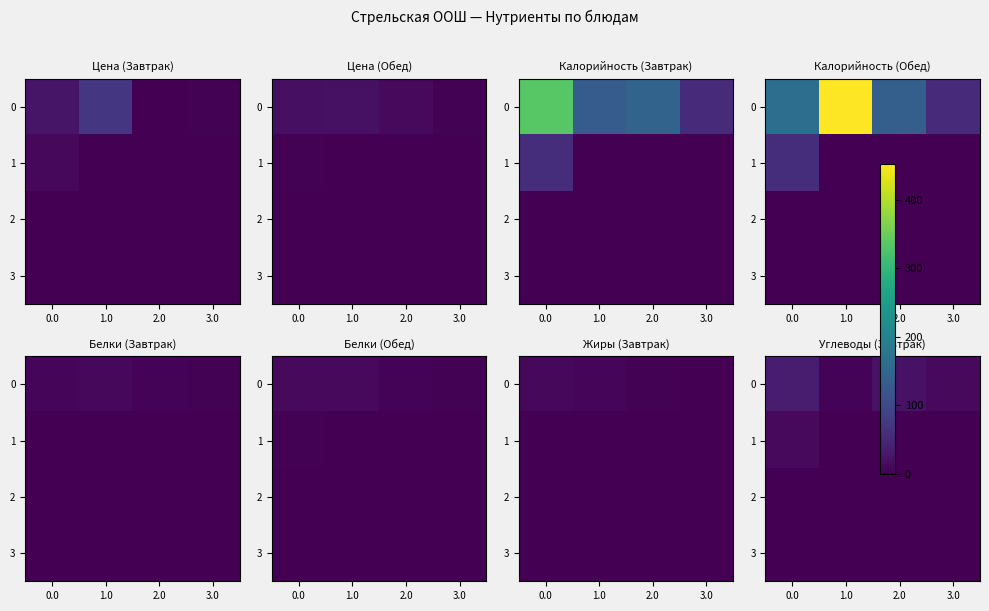

List the series in order of their peak value, lowest first.

2, 3, 1, 0